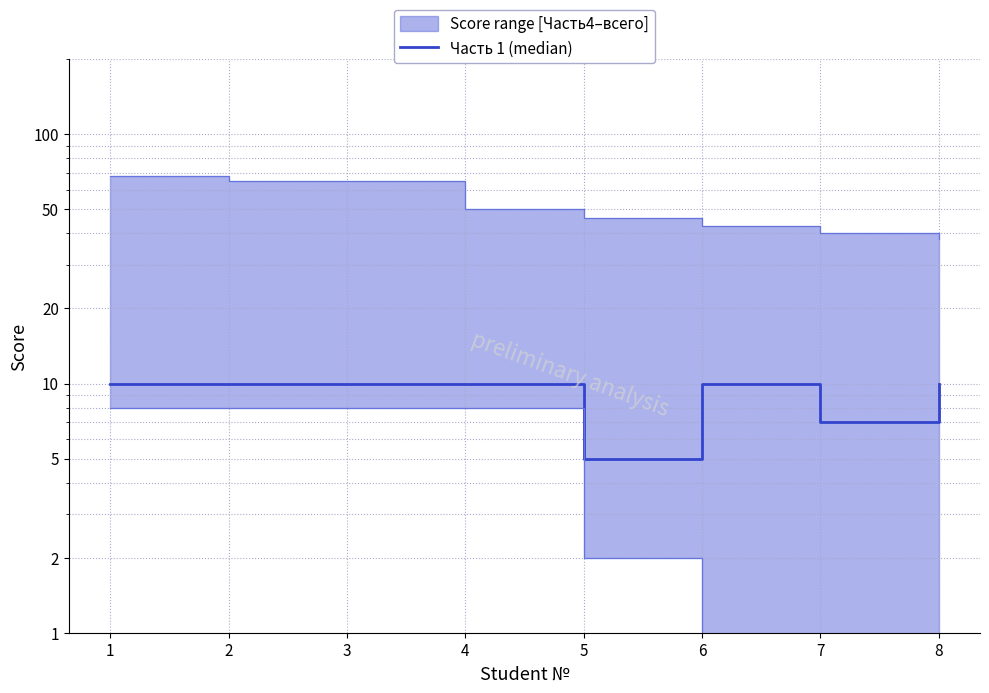

Is this an area chart (filled region under the line)?

No